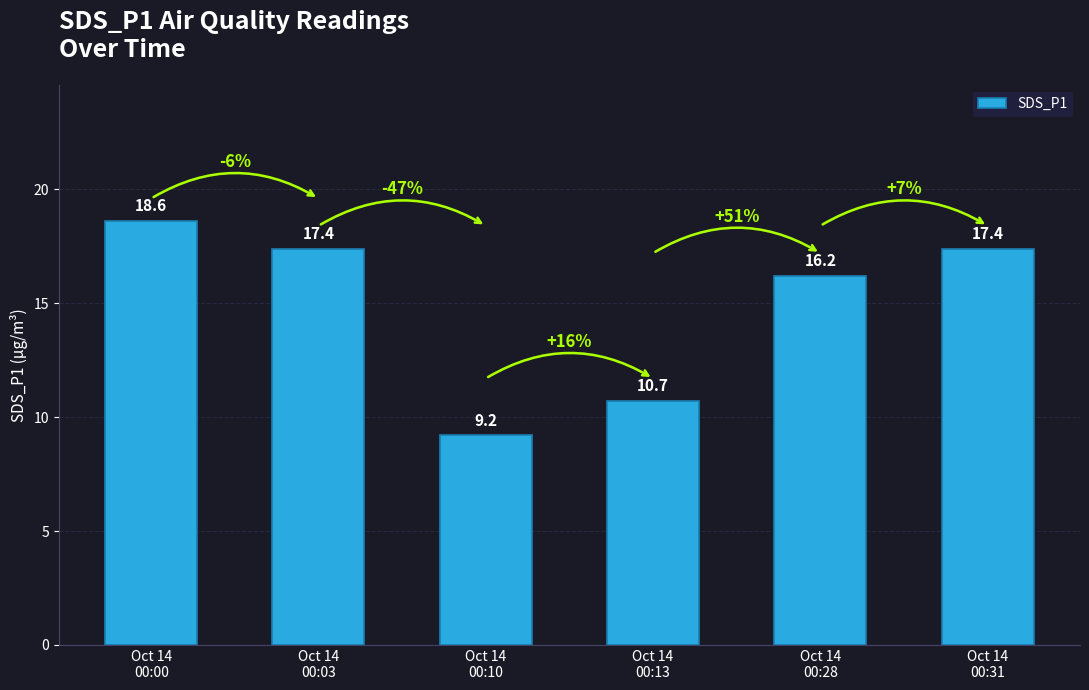

What is the difference between the second highest and second lowest values?

6.7